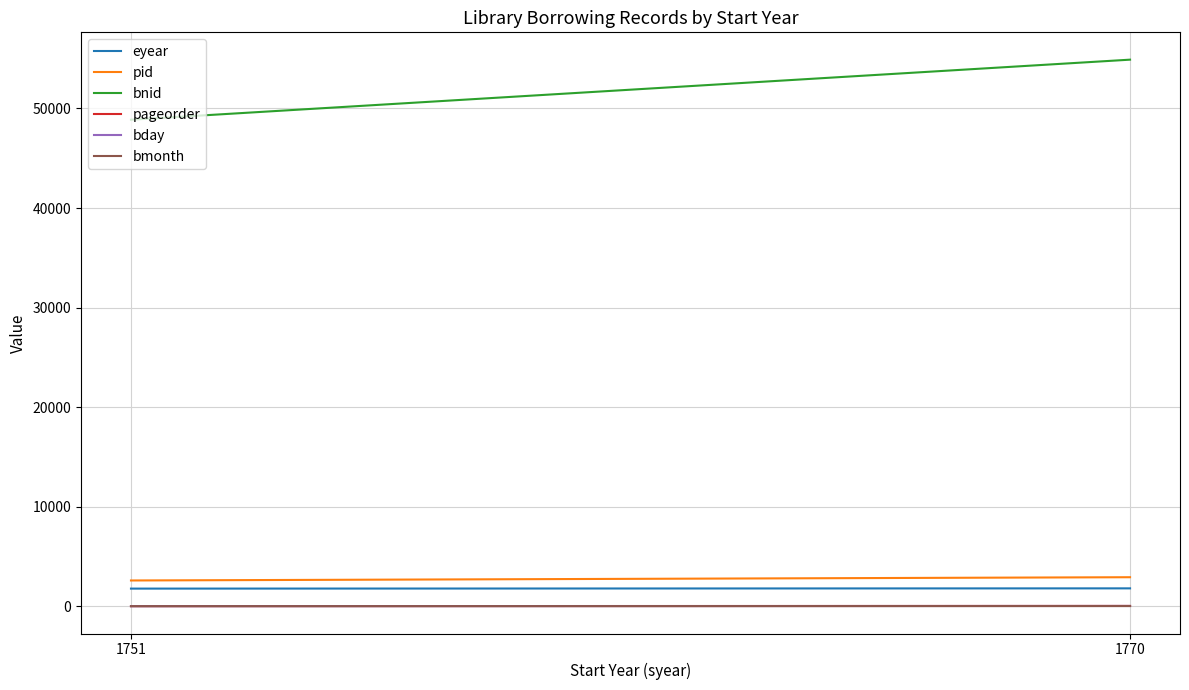

What is the difference between the maximum and minimum values in the pageorder series?

21